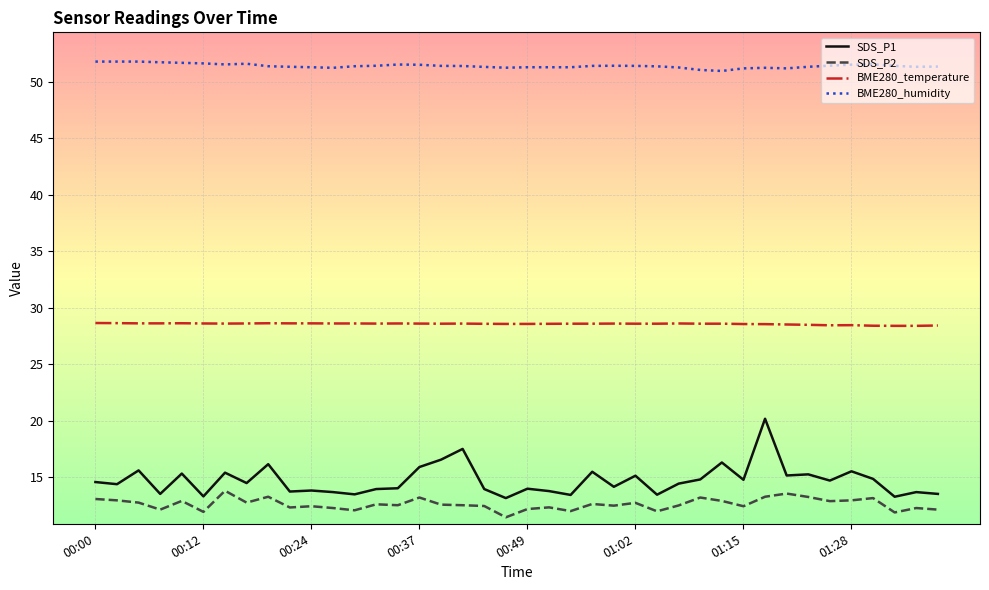

What is the average value of the BME280_humidity series?

51.4